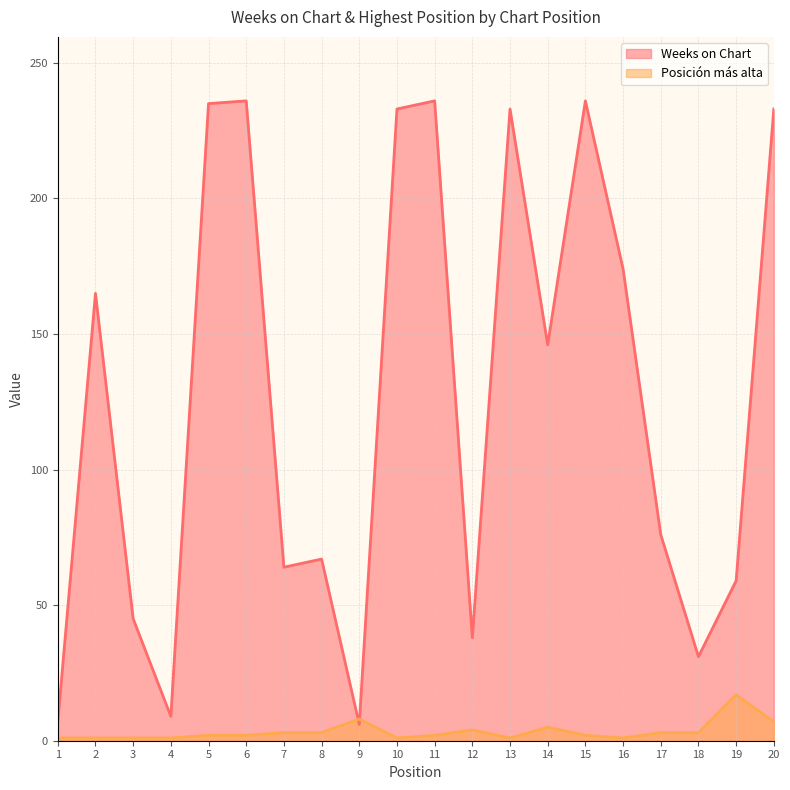

What is the difference between the highest and lowest values at 5?

233